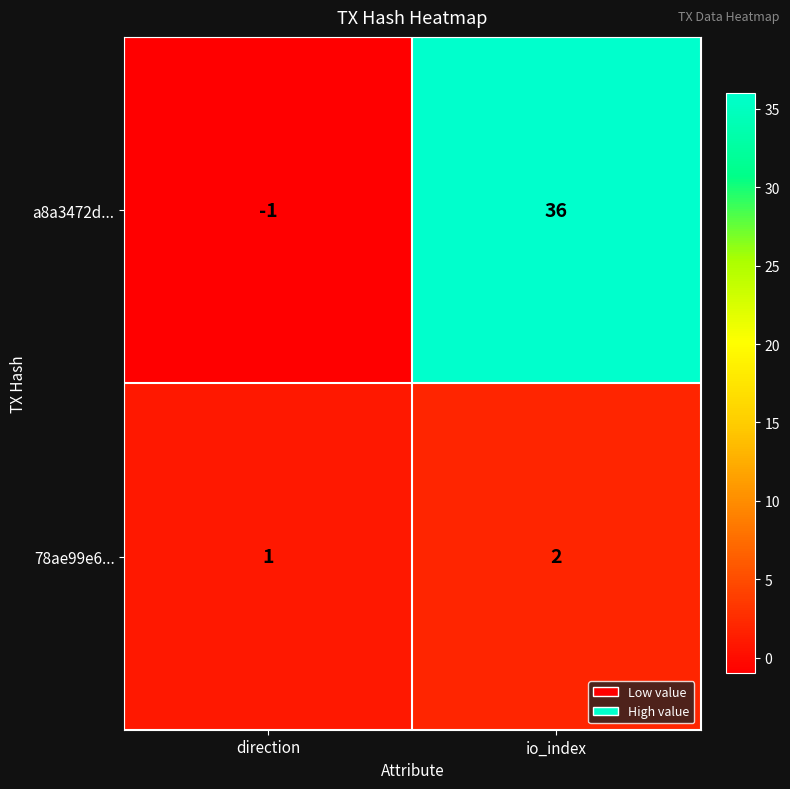

What is the maximum value for a8a3472d...?

36